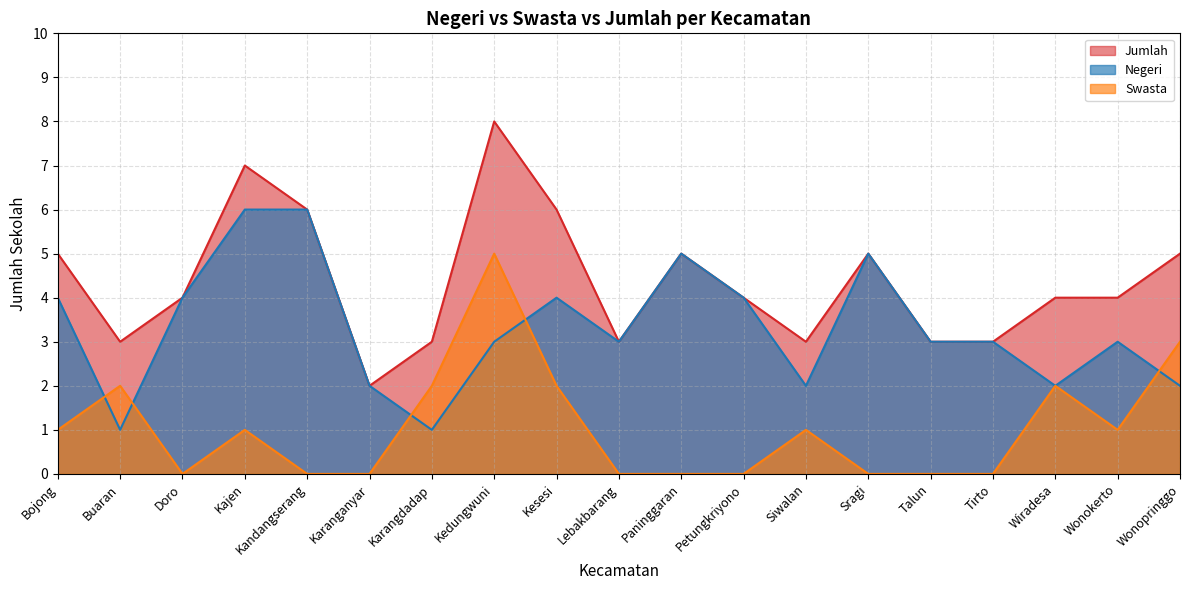

Reading right to left, extract all data points from this chart.

Negeri: Wonopringgo=2	Wonokerto=3	Wiradesa=2	Tirto=3	Talun=3	Sragi=5	Siwalan=2	Petungkriyono=4	Paninggaran=5	Lebakbarang=3	Kesesi=4	Kedungwuni=3	Karangdadap=1	Karanganyar=2	Kandangserang=6	Kajen=6	Doro=4	Buaran=1	Bojong=4
Swasta: Wonopringgo=3	Wonokerto=1	Wiradesa=2	Tirto=0	Talun=0	Sragi=0	Siwalan=1	Petungkriyono=0	Paninggaran=0	Lebakbarang=0	Kesesi=2	Kedungwuni=5	Karangdadap=2	Karanganyar=0	Kandangserang=0	Kajen=1	Doro=0	Buaran=2	Bojong=1
Jumlah: Wonopringgo=5	Wonokerto=4	Wiradesa=4	Tirto=3	Talun=3	Sragi=5	Siwalan=3	Petungkriyono=4	Paninggaran=5	Lebakbarang=3	Kesesi=6	Kedungwuni=8	Karangdadap=3	Karanganyar=2	Kandangserang=6	Kajen=7	Doro=4	Buaran=3	Bojong=5